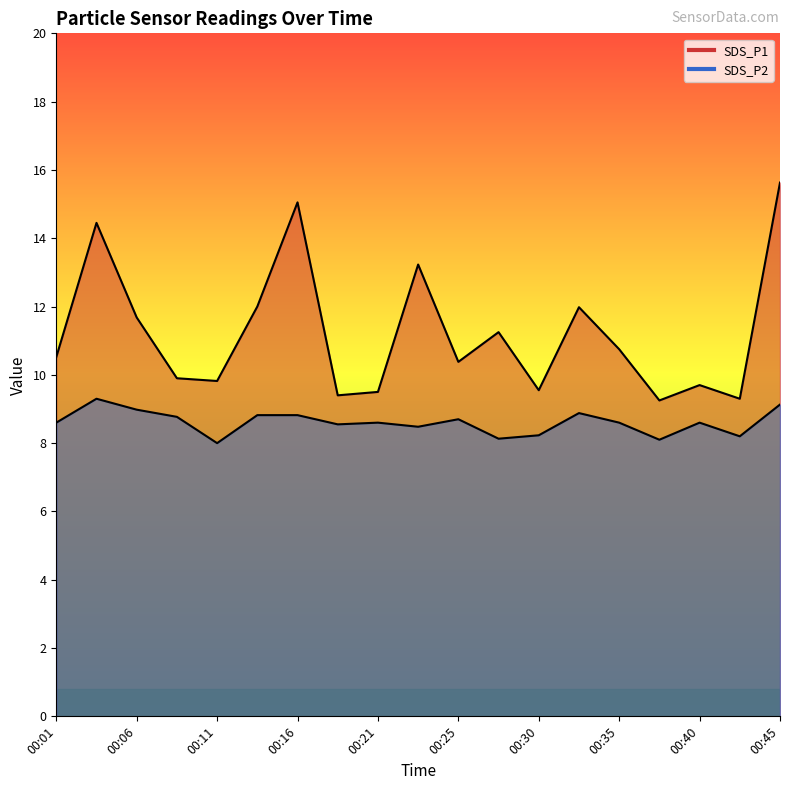

How many data points does each series have?

19